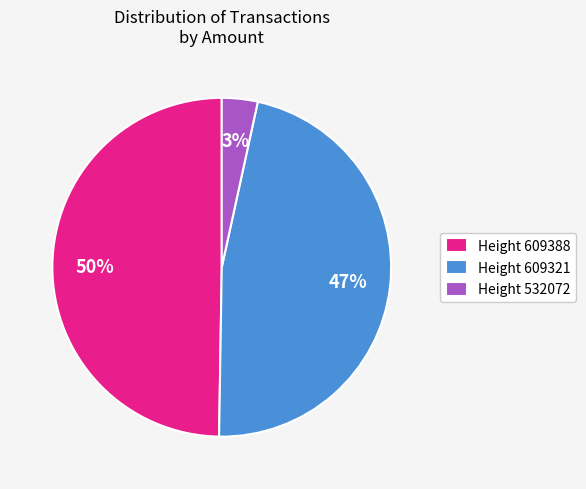

Does any single category account for the majority?

No